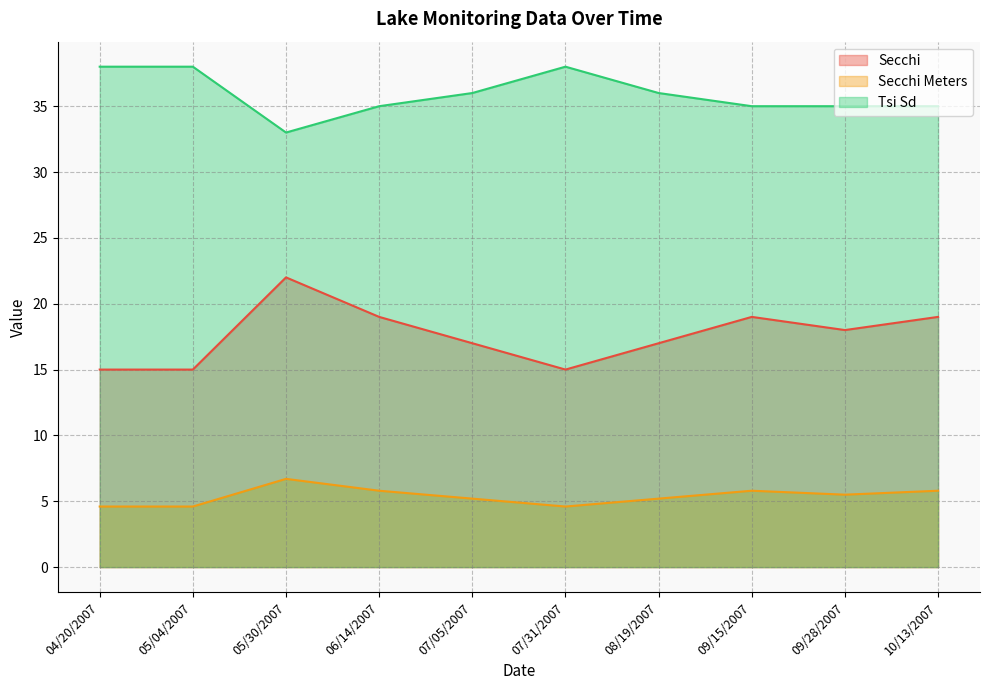

What is the difference between the Tsi Sd values at 04/20/2007 and 06/14/2007?

3.0